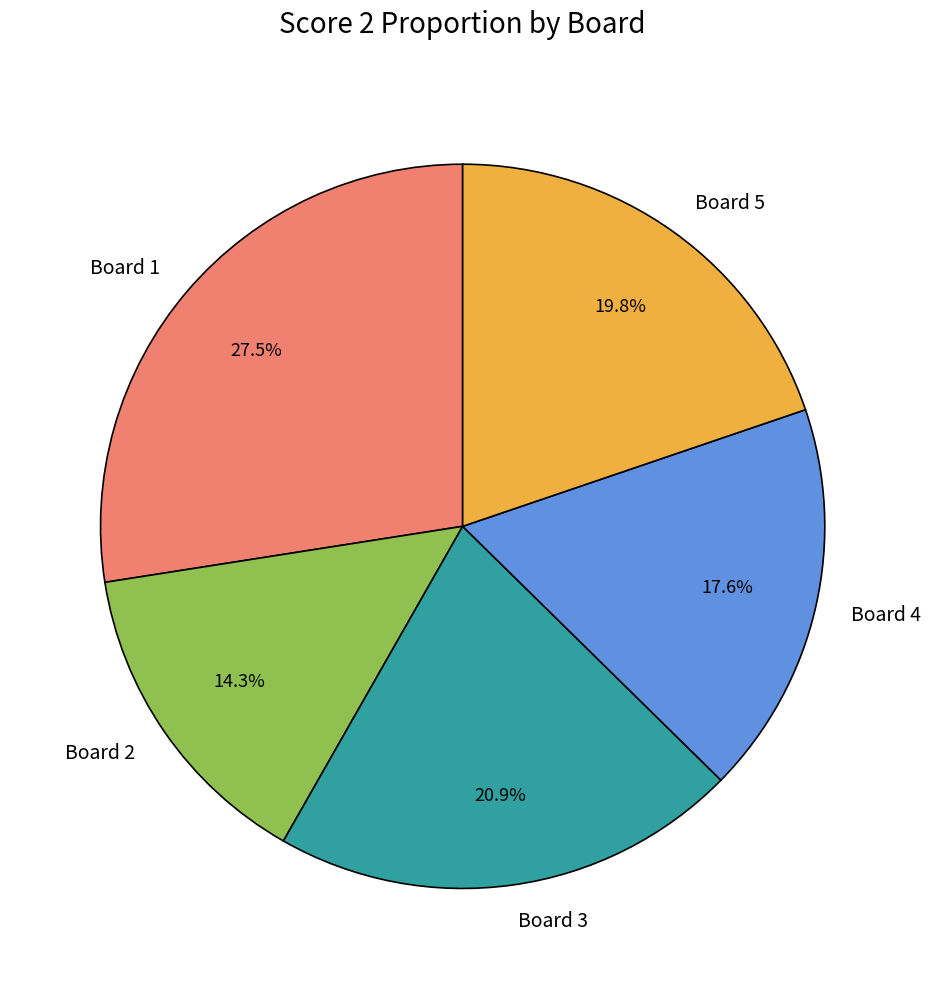

Which slice is the smallest?

Board 2